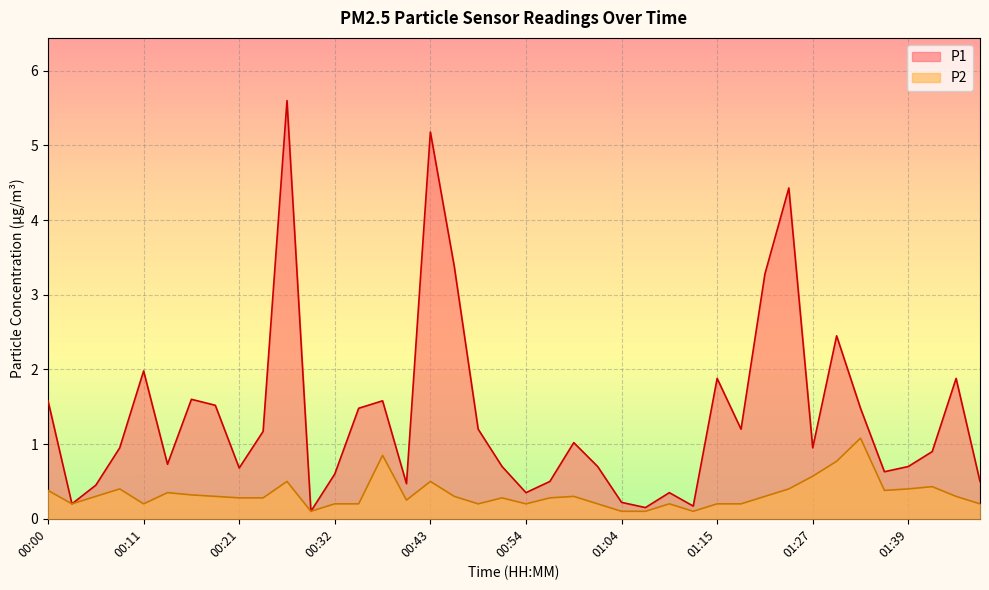

List the series in order of their overall mean, lowest first.

P2, P1